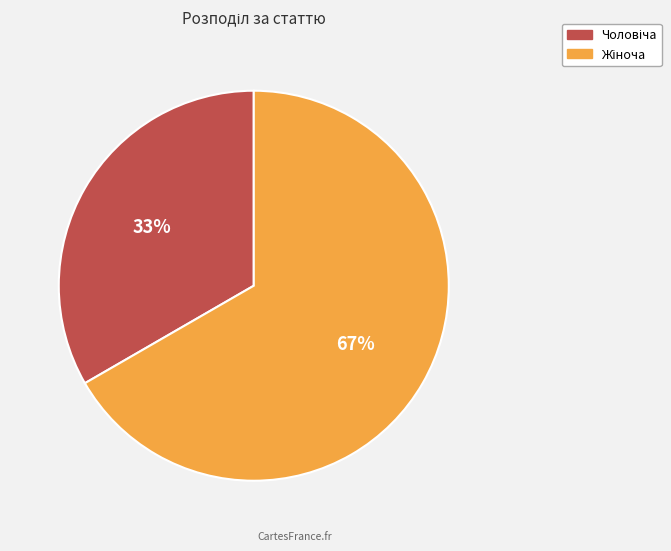

How many segments does this pie chart have?

2